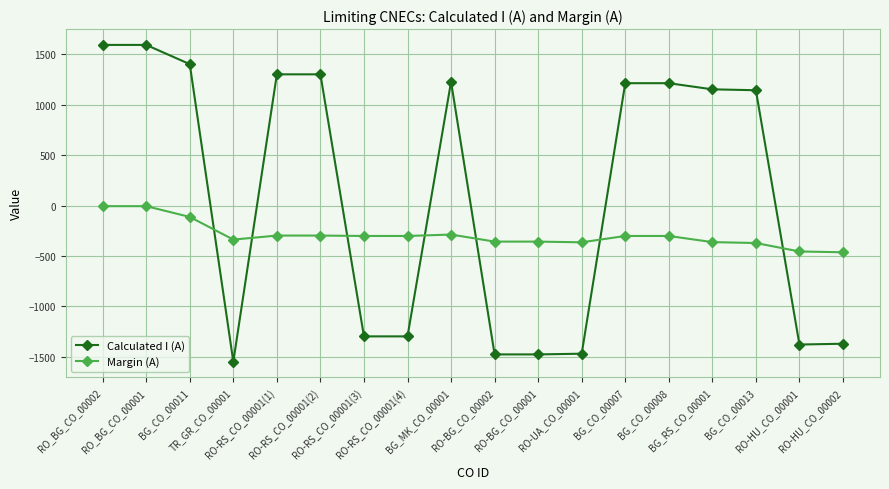

True or false: Margin (A) and Calculated I (A) cross at least once.

True